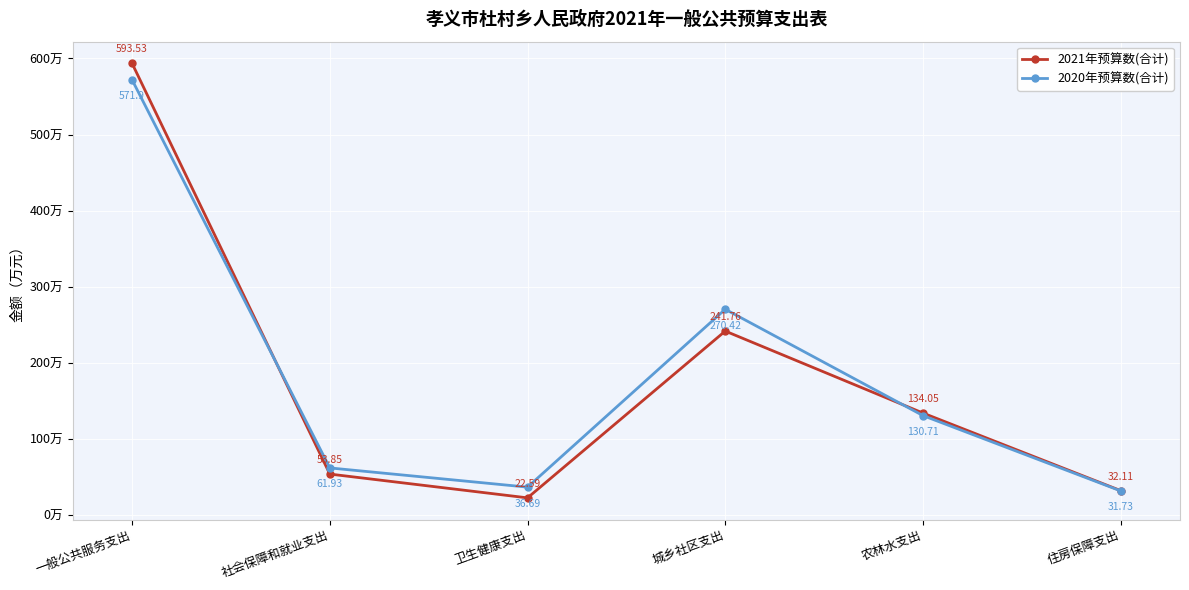

What is the label of the 3rd point from the right?

城乡社区支出